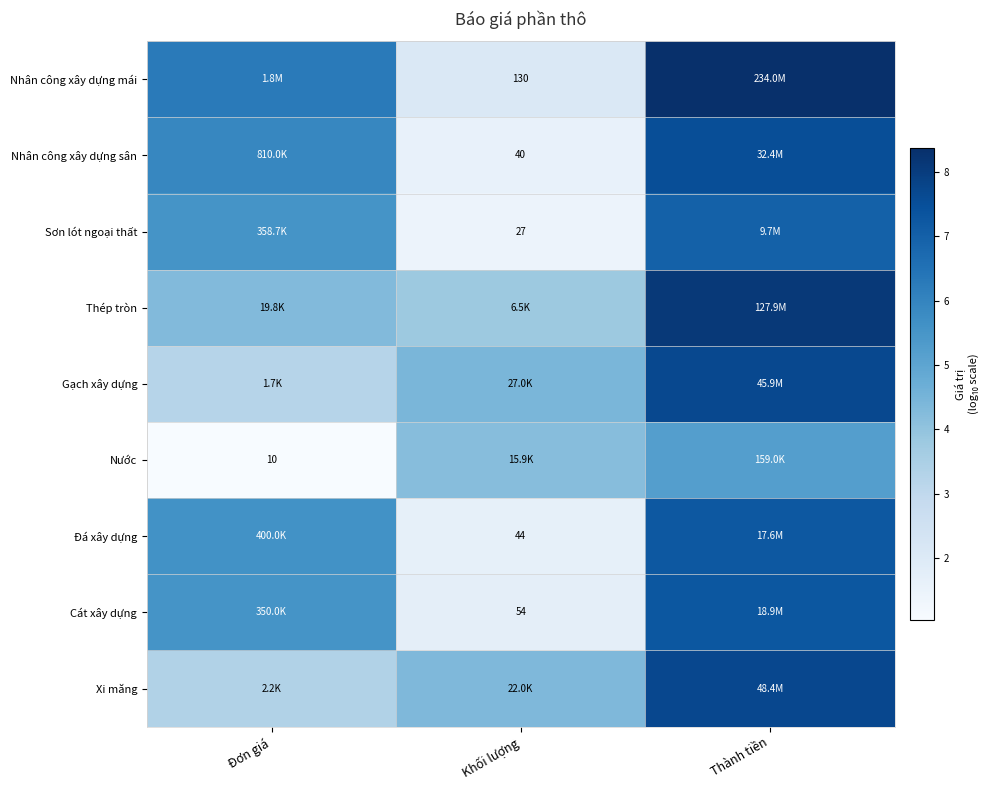

Rank the series at Đơn giá from highest to lowest value.

Nhân công xây dựng mái, Nhân công xây dựng sân, Đá xây dựng, Sơn lót ngoại thất, Cát xây dựng, Thép tròn, Xi măng, Gạch xây dựng, Nước